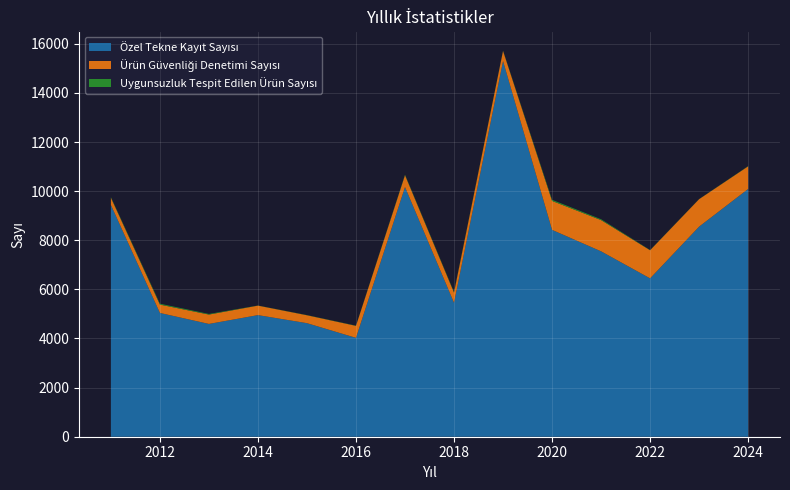

Reading right to left, what are all the values shown in this chart?

Özel Tekne Kayıt Sayısı: 2024=10088	2023=8555	2022=6448	2021=7549	2020=8423	2019=15297	2018=5454	2017=10166	2016=4026	2015=4624	2014=4952	2013=4593	2012=5040	2011=9440
Ürün Güvenliği Denetimi Sayısı: 2024=921	2023=1118	2022=1145	2021=1272	2020=1179	2019=411	2018=414	2017=482	2016=488	2015=322	2014=386	2013=381	2012=341	2011=292
Uygunsuzluk Tespit Edilen Ürün Sayısı: 2024=10	2023=5	2022=8	2021=35	2020=45	2019=13	2018=24	2017=22	2016=9	2015=7	2014=5	2013=25	2012=36	2011=24